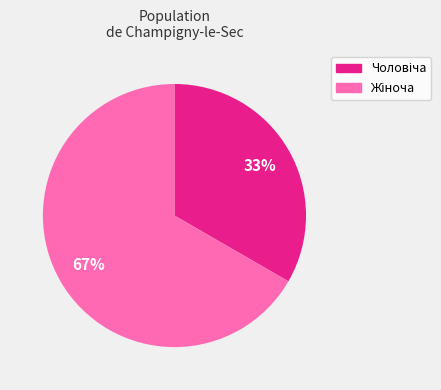

Does any single category account for the majority?

Yes